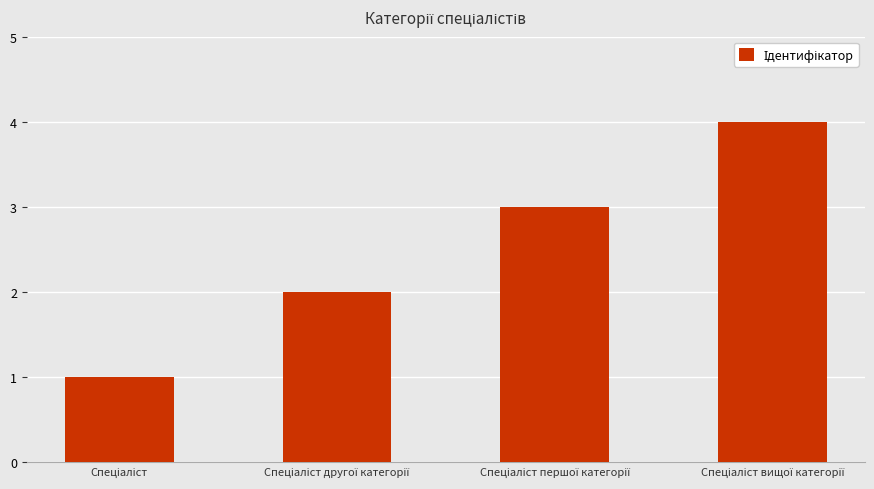

What is the sum of all values?

10